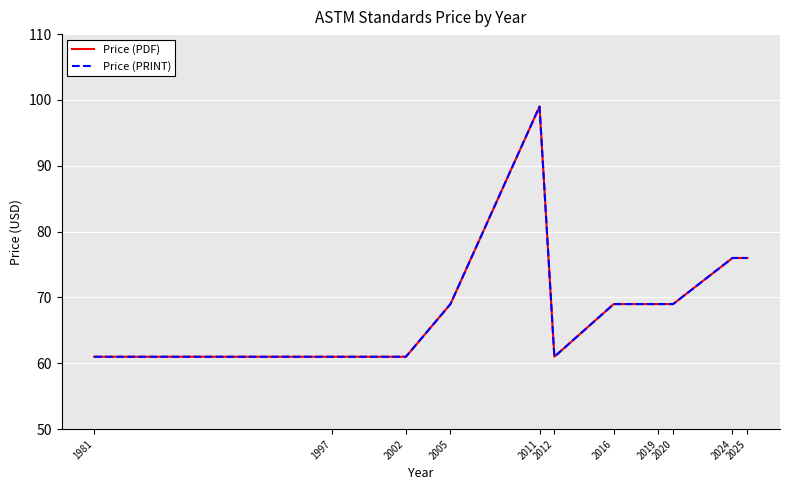

What is the difference between the Price (PRINT) values at 2024 and 1997?

15